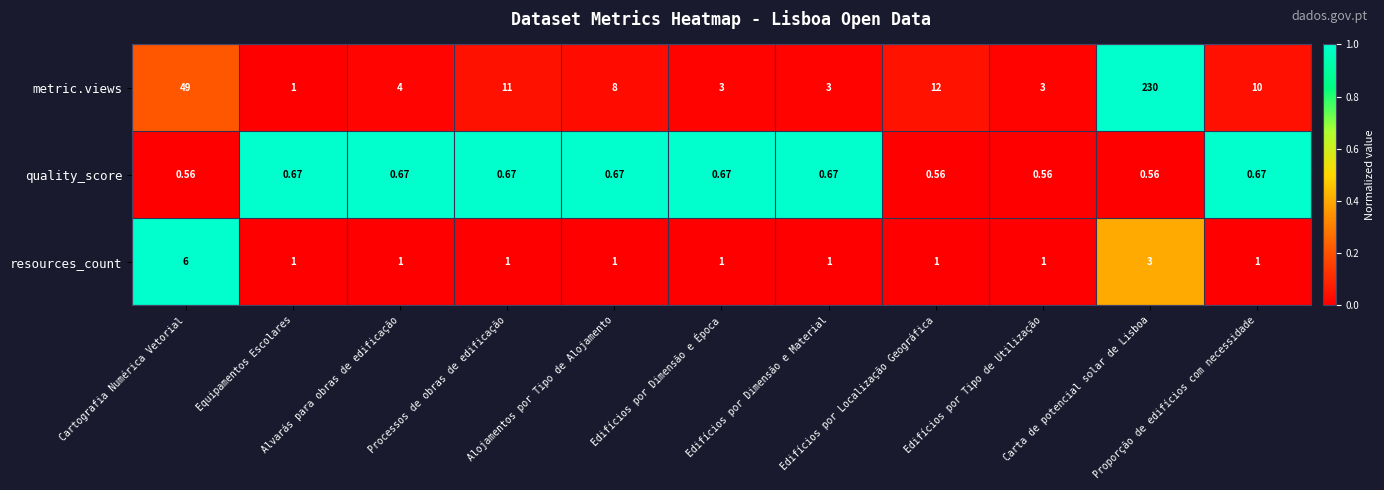

List the series in order of their peak value, highest first.

metric.views, resources_count, quality_score